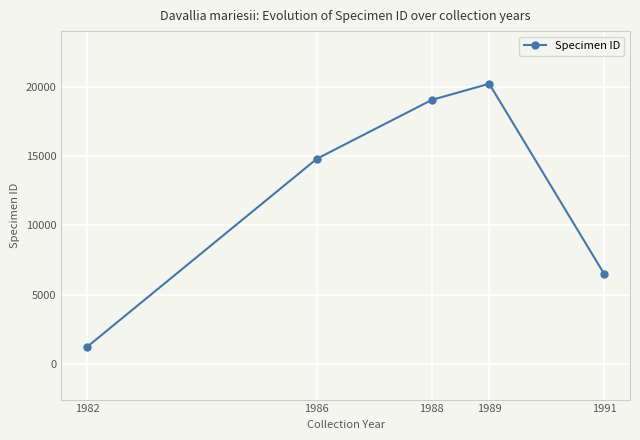

The chart shows a value of 14815.5 at 1986. True or false?

True